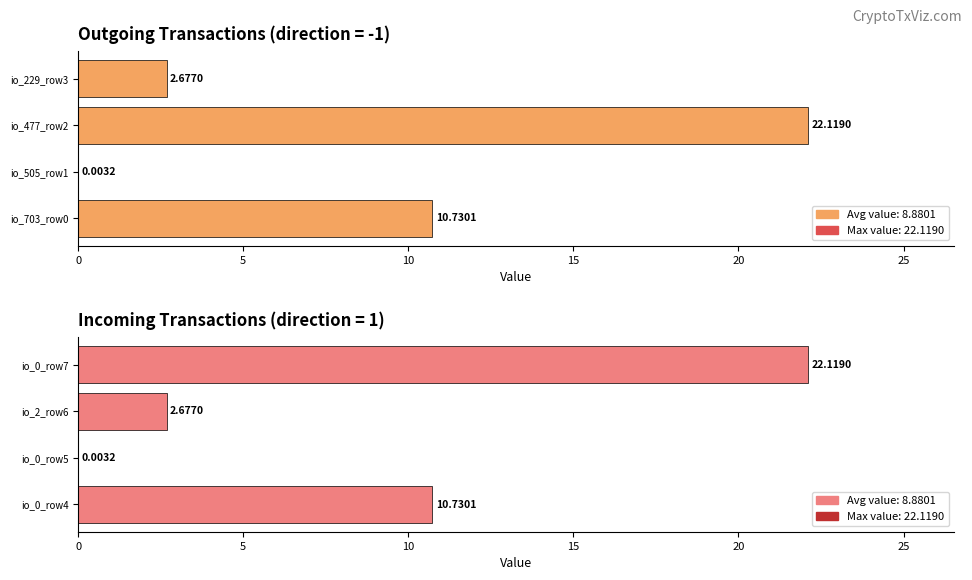

What is the sum of all Outgoing (dir=-1) values?

35.5